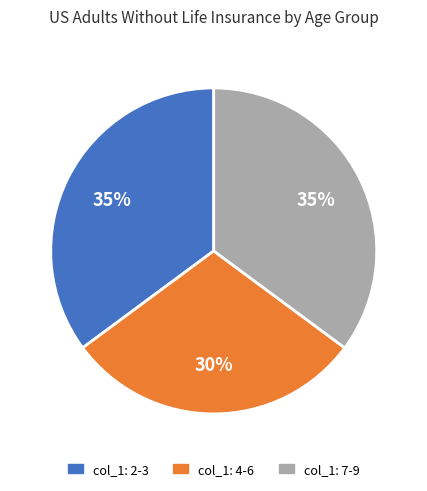

Does any single category account for the majority?

No